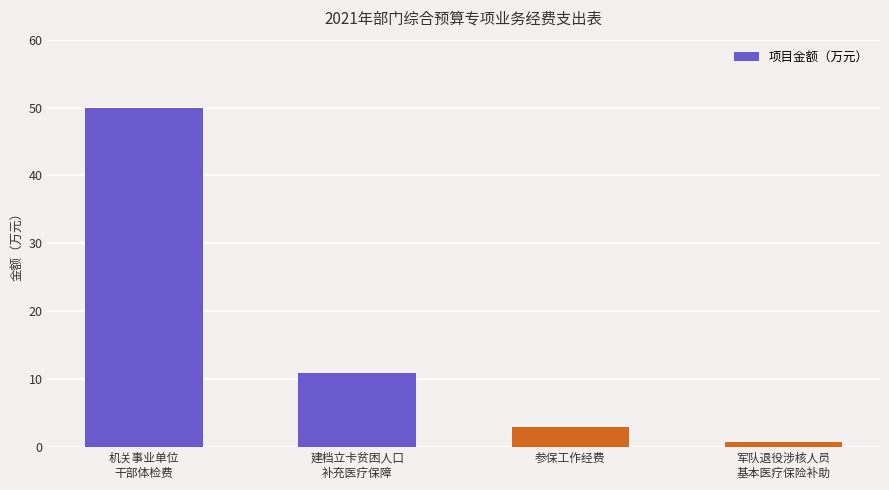

At which category does the chart reach its peak across all series?

机关事业单位
干部体检费